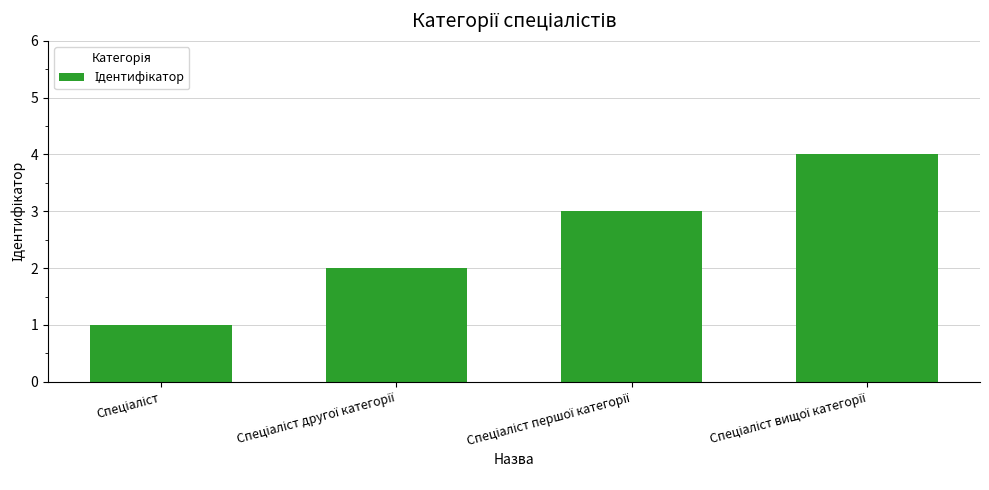

Reading right to left, transcribe all the data shown in this chart.

4	3	2	1